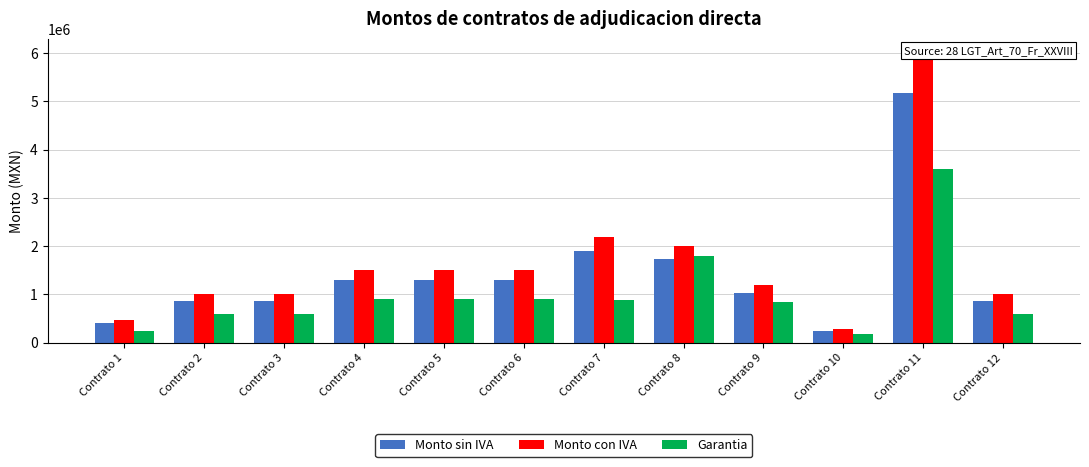

Read the Monto sin IVA value at Contrato 12.

862069